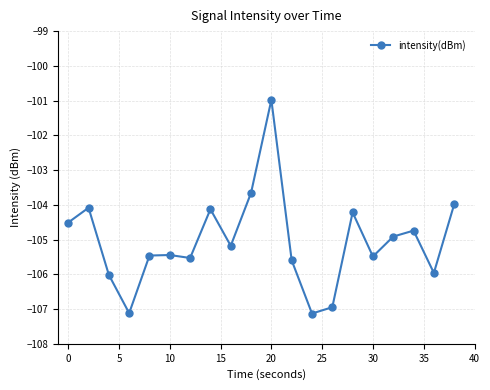

Count the number of data series in this chart.

1